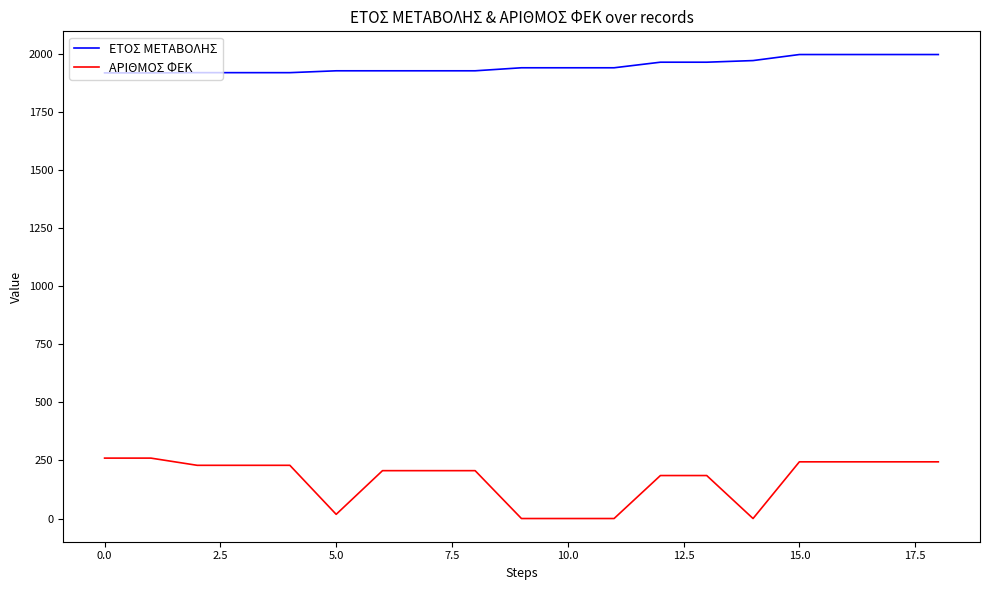

True or false: ΑΡΙΘΜΟΣ ΦΕΚ and ΕΤΟΣ ΜΕΤΑΒΟΛΗΣ intersect in this chart.

False